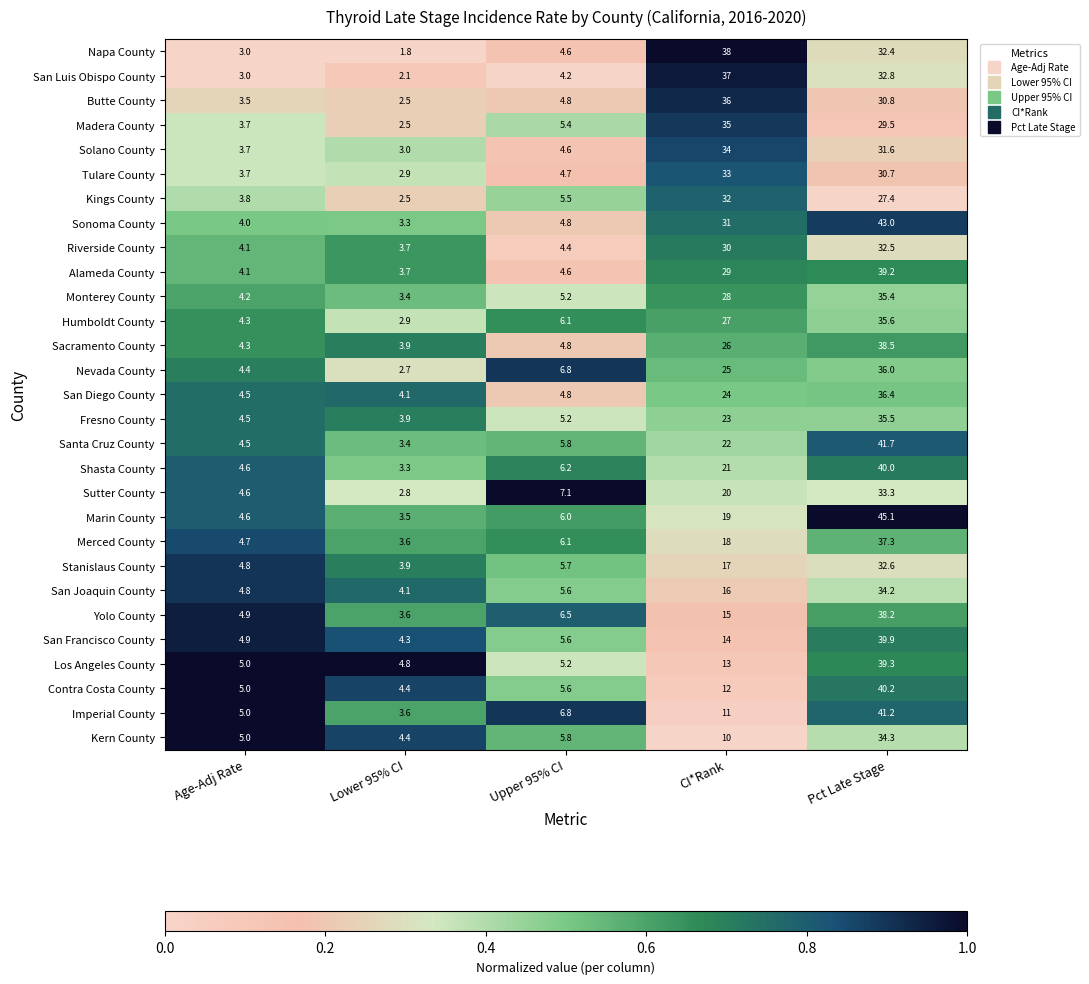

True or false: Madera County has a value of 44.8 at Pct Late Stage.

False